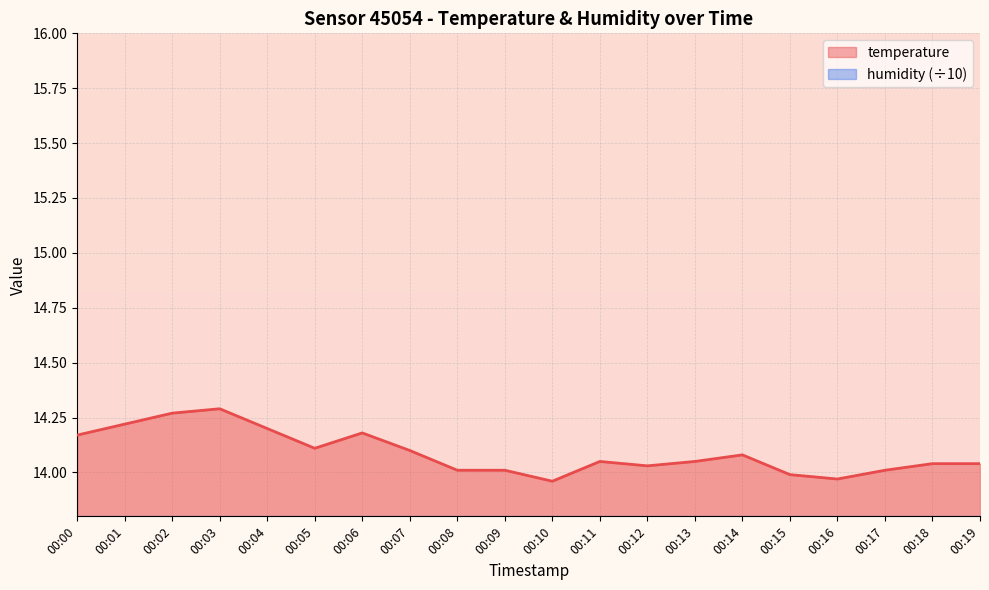

How many series are shown in this chart?

1